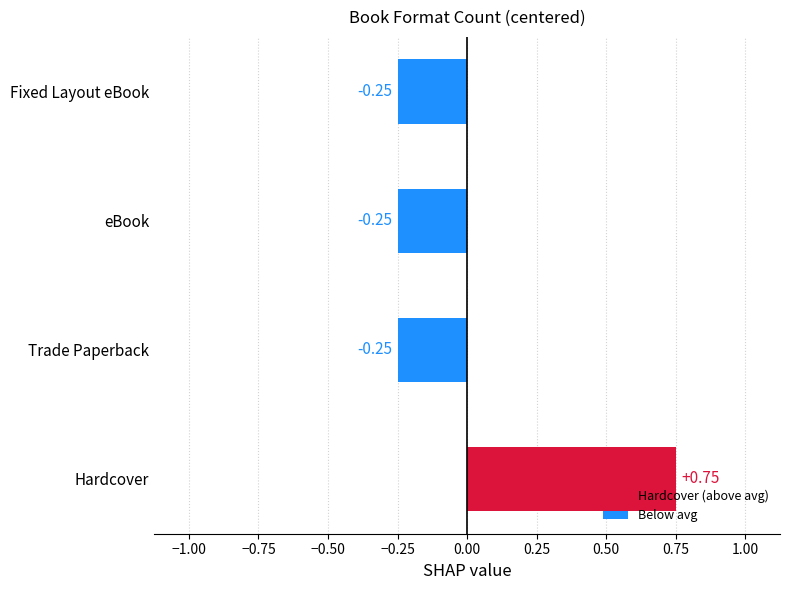

How many bars are there in total?

4